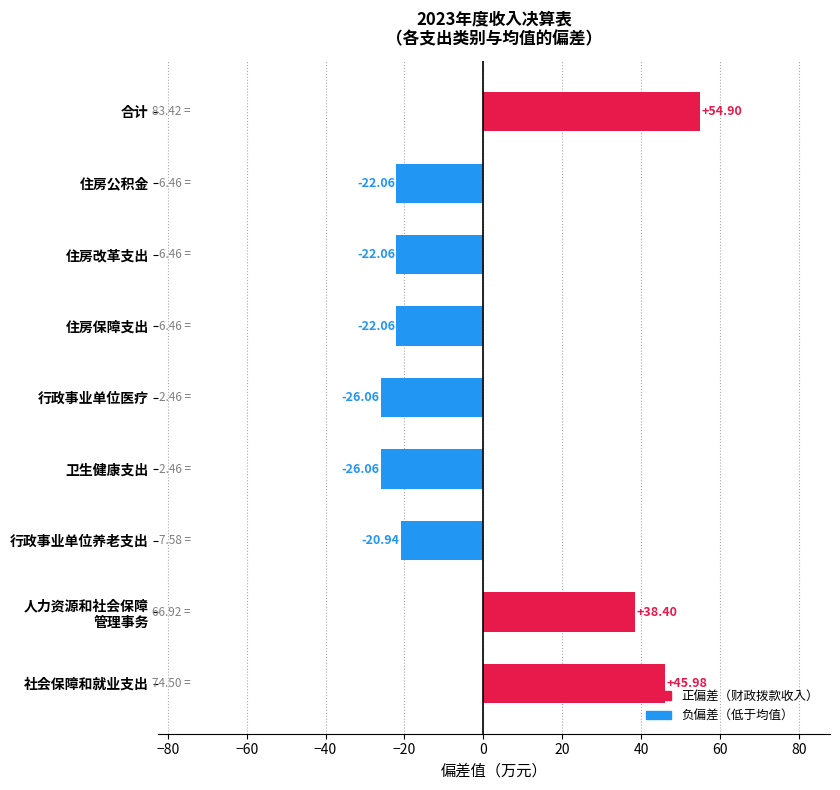

How many values are below zero?

6